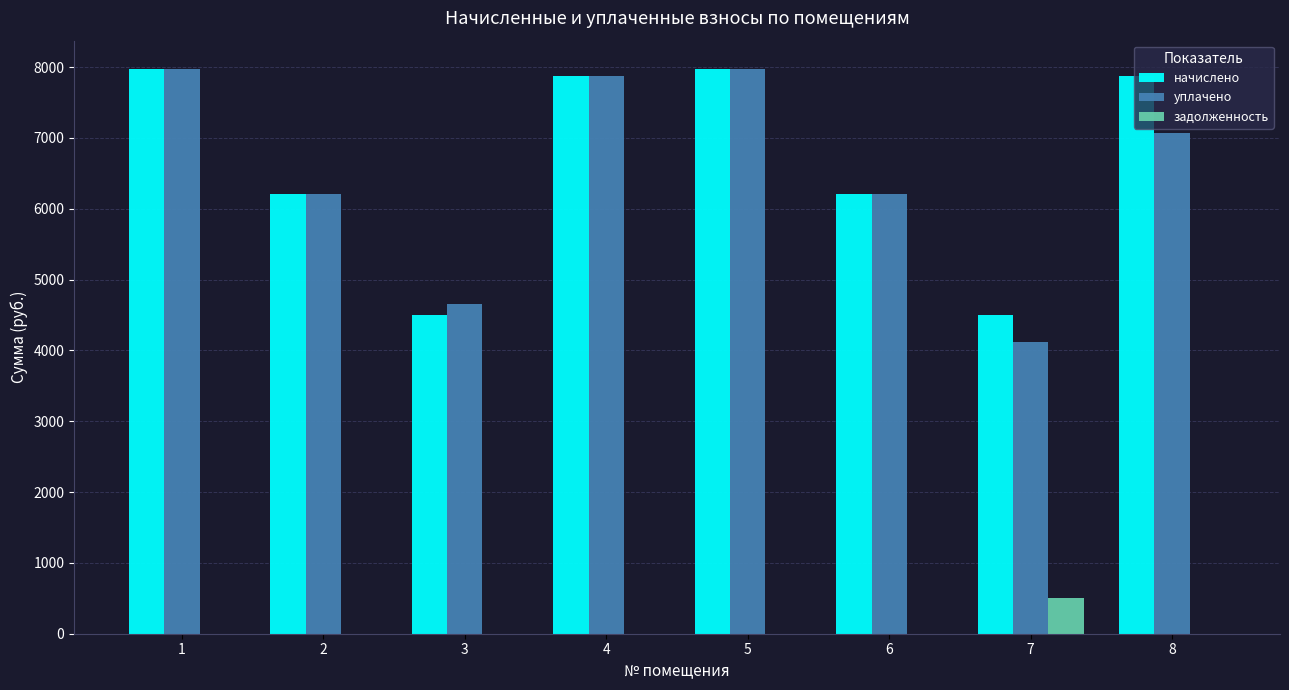

Which series changed the most between 5 and 8?

уплачено